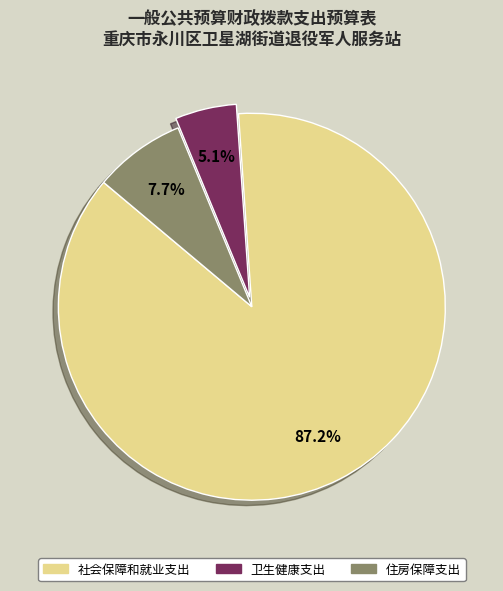

What percentage is NOT represented by 卫生健康支出?

94.9%